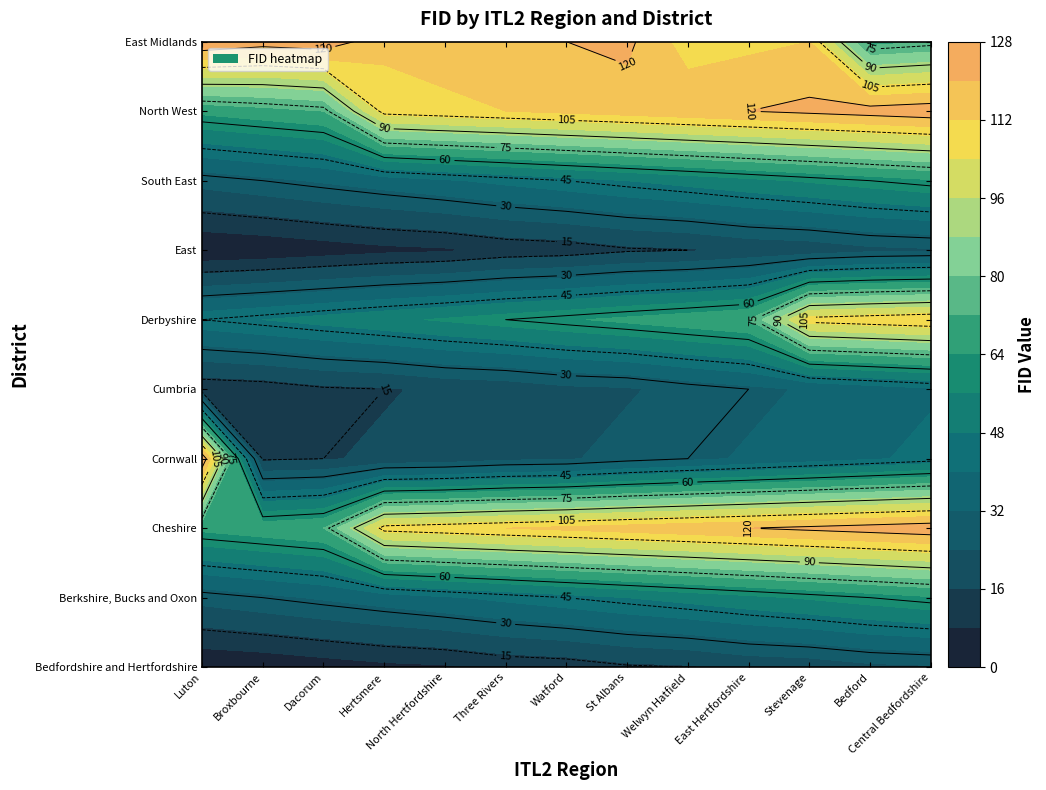

How many data points in East Midlands (England) are less than 116?

6